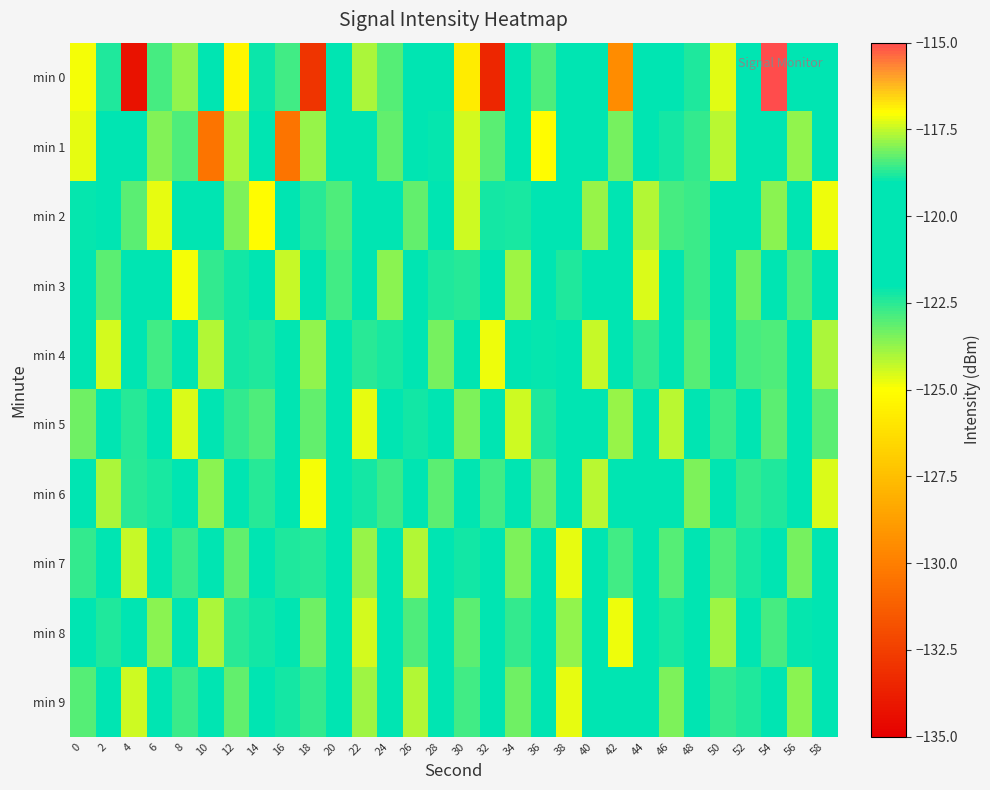

What is the difference between the highest and lowest values at 30?

6.3